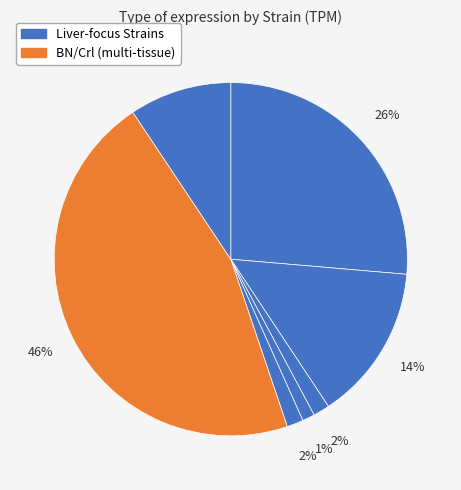

How many segments does this pie chart have?

7